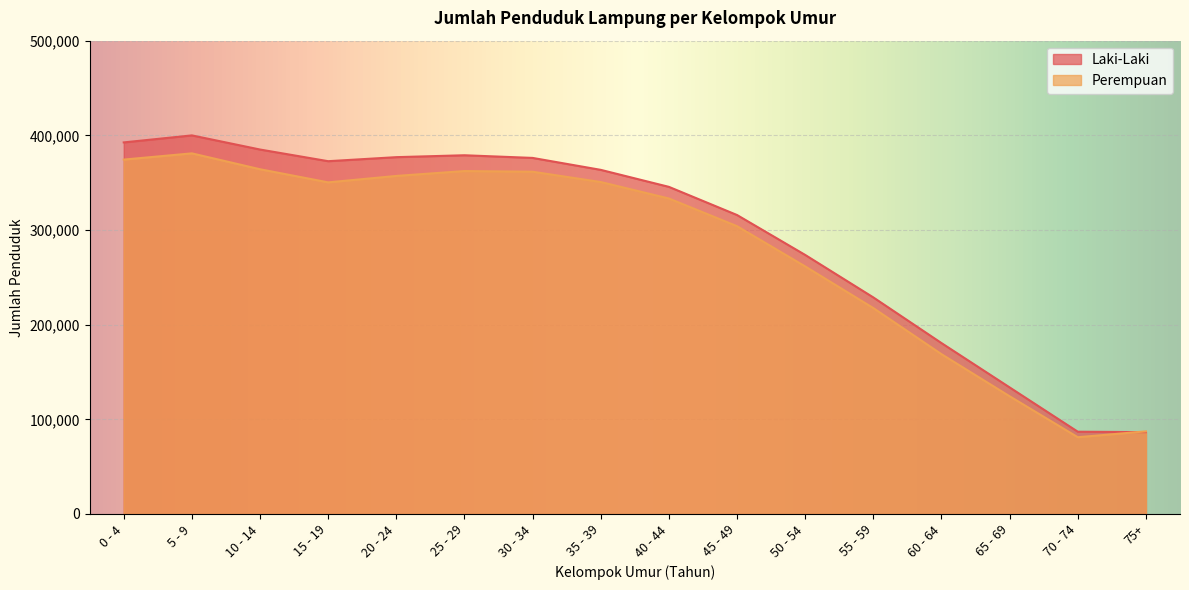

How many lines are shown in the chart?

2